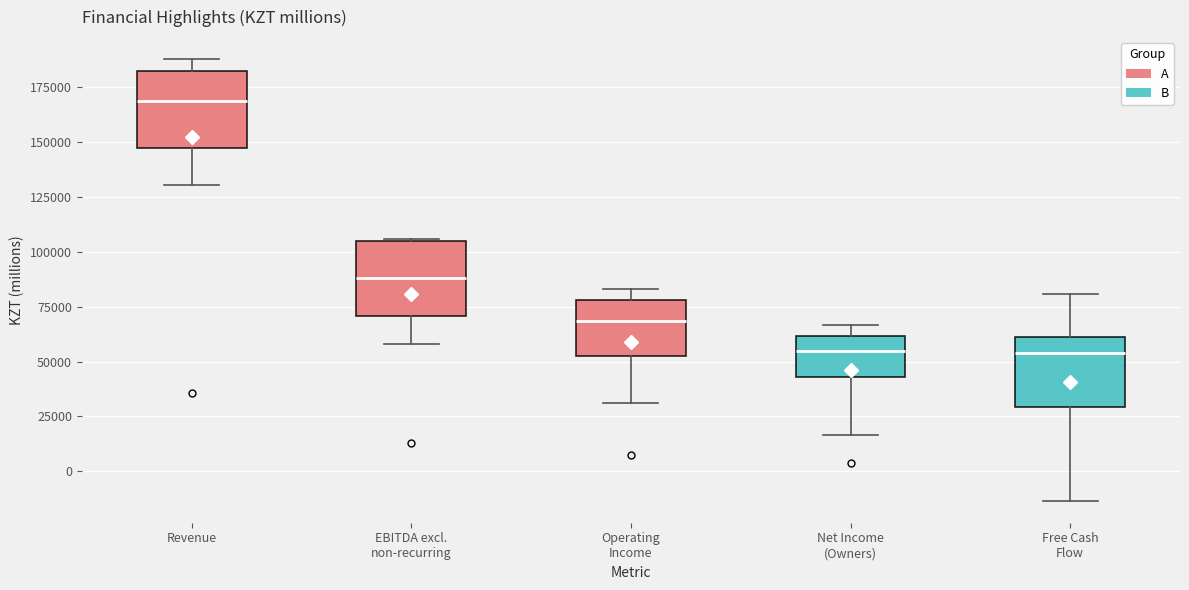

Reading left to right, read every box against the y-axis: the position of its median line, the range the box covers, and the ends of its whiskers. The values are not printed on the chart, so give them approximately, as read against the axis.

Revenue: median 170000, box 145000 to 180000, whiskers 130000 to 190000
EBITDA excl. non-recurring: median 90000, box 70000 to 105000, whiskers 60000 to 105000
Operating Income: median 70000, box 55000 to 80000, whiskers 30000 to 85000
Net Income (Owners): median 55000, box 45000 to 60000, whiskers 15000 to 65000
Free Cash Flow: median 55000, box 30000 to 60000, whiskers -15000 to 80000